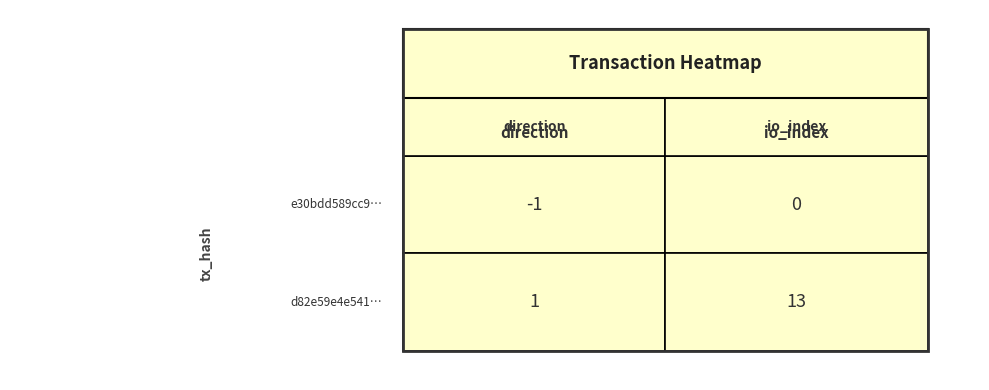

Is it true that d82e59e4e541a939108a911c8d270e96f3594af equals 7 at 1?

False